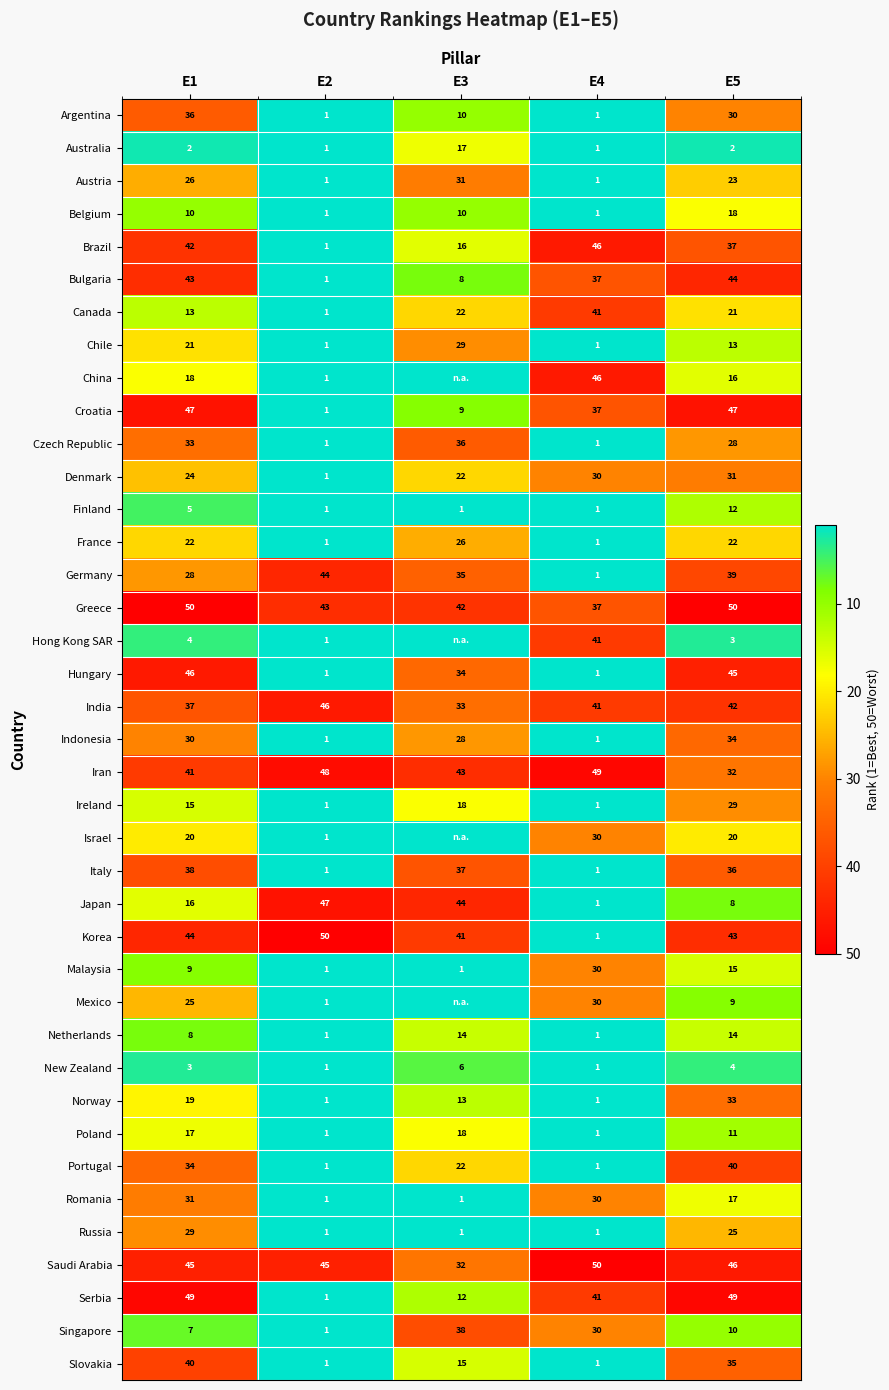

The Argentina series shows 30 at E5. True or false?

True